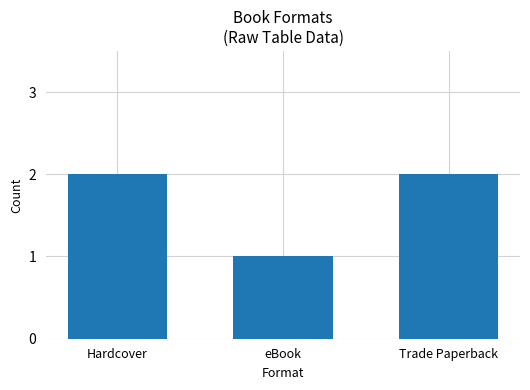

The value at eBook is 1. True or false?

True